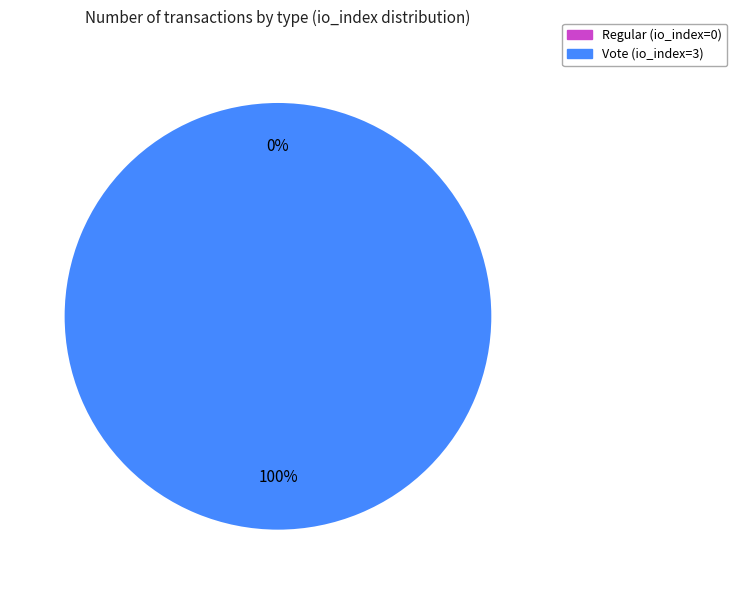

To the nearest percent, what is the combined percentage of Regular (io_index=0) and Vote (io_index=3)?

100%